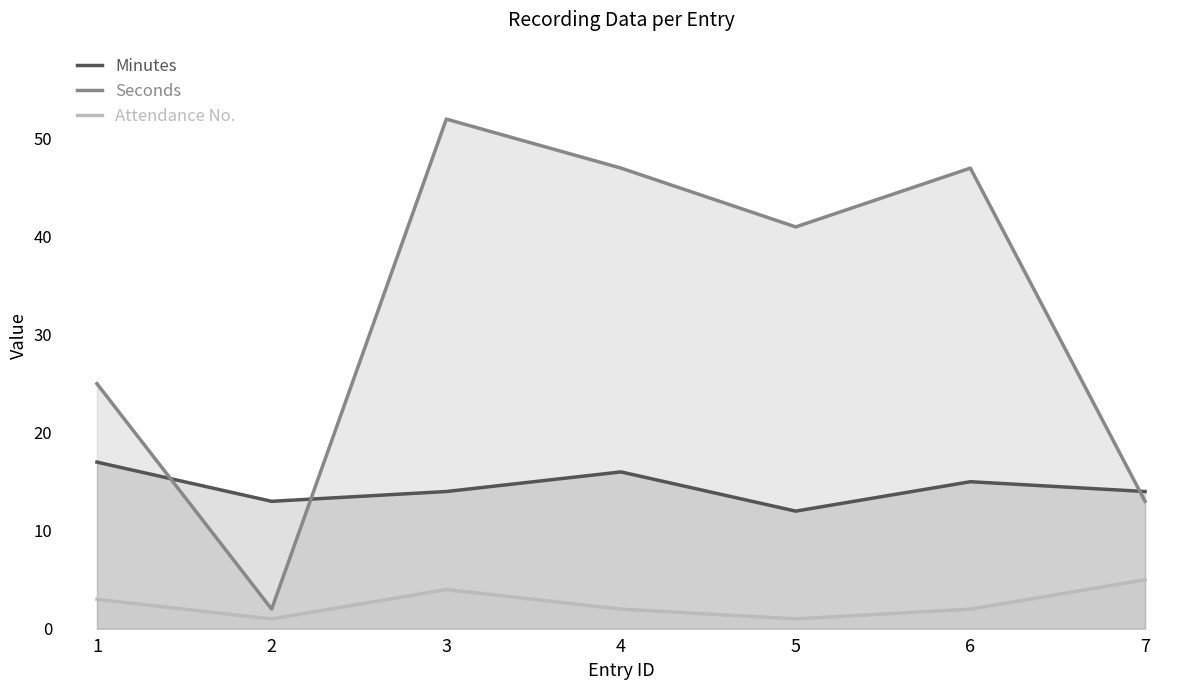

Is the value of Seconds at 3 greater than the value of Minutes at 1?

Yes